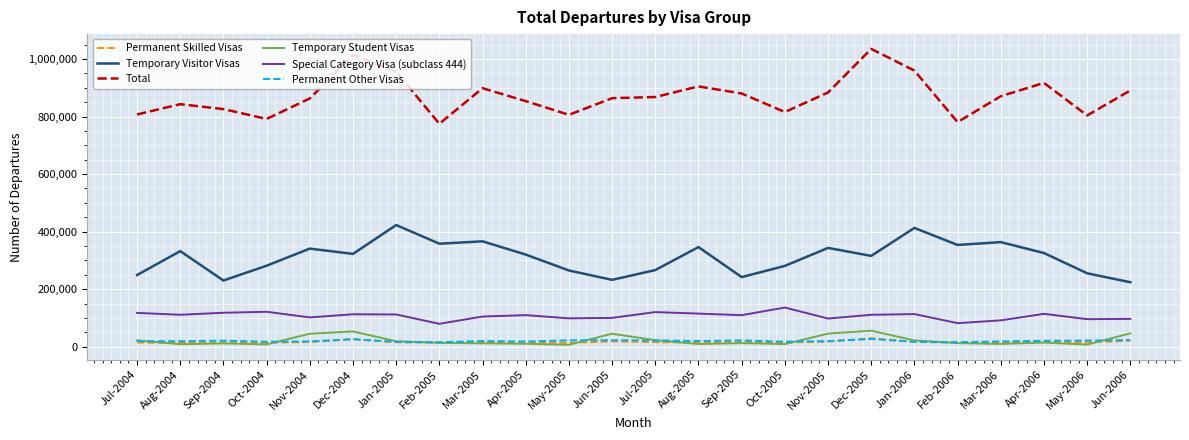

What is the highest value of the Total series?

1035100